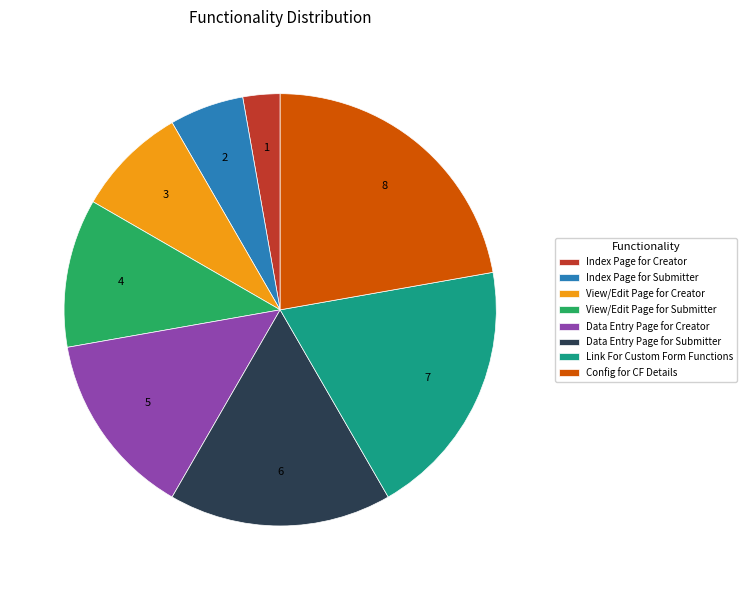

Does View/Edit Page for Submitter represent more than half of the total?

No